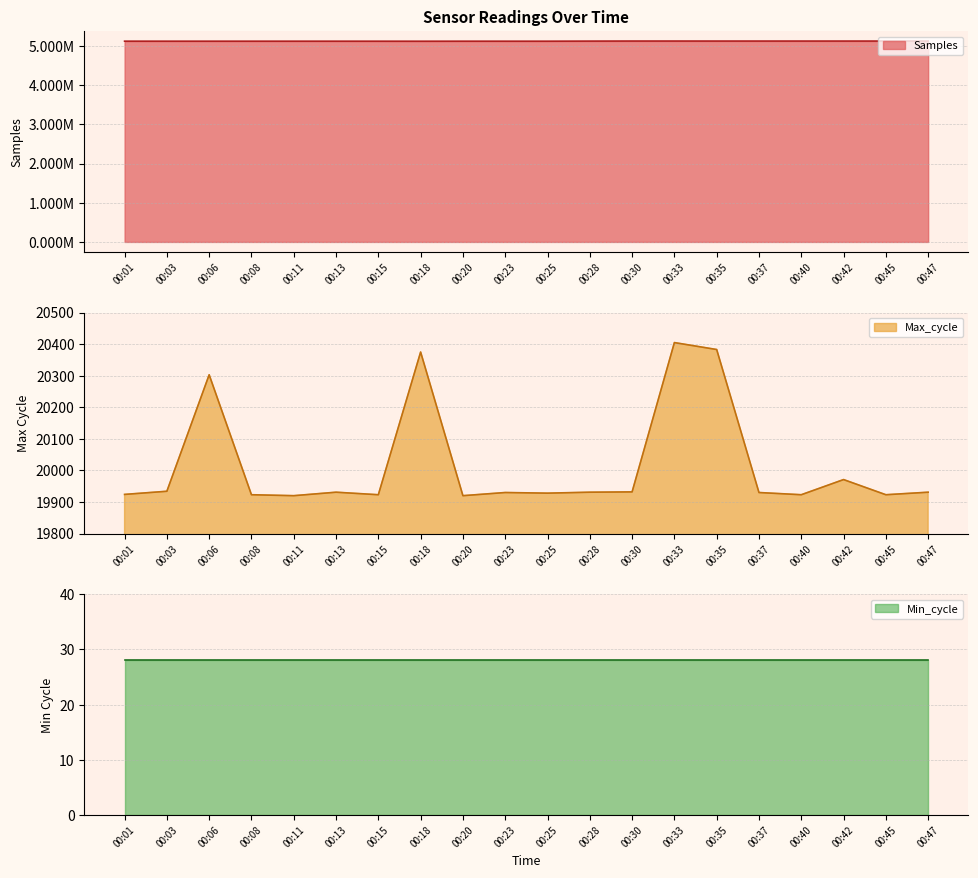

Which has a higher value, 00:13 or 00:42?

00:42